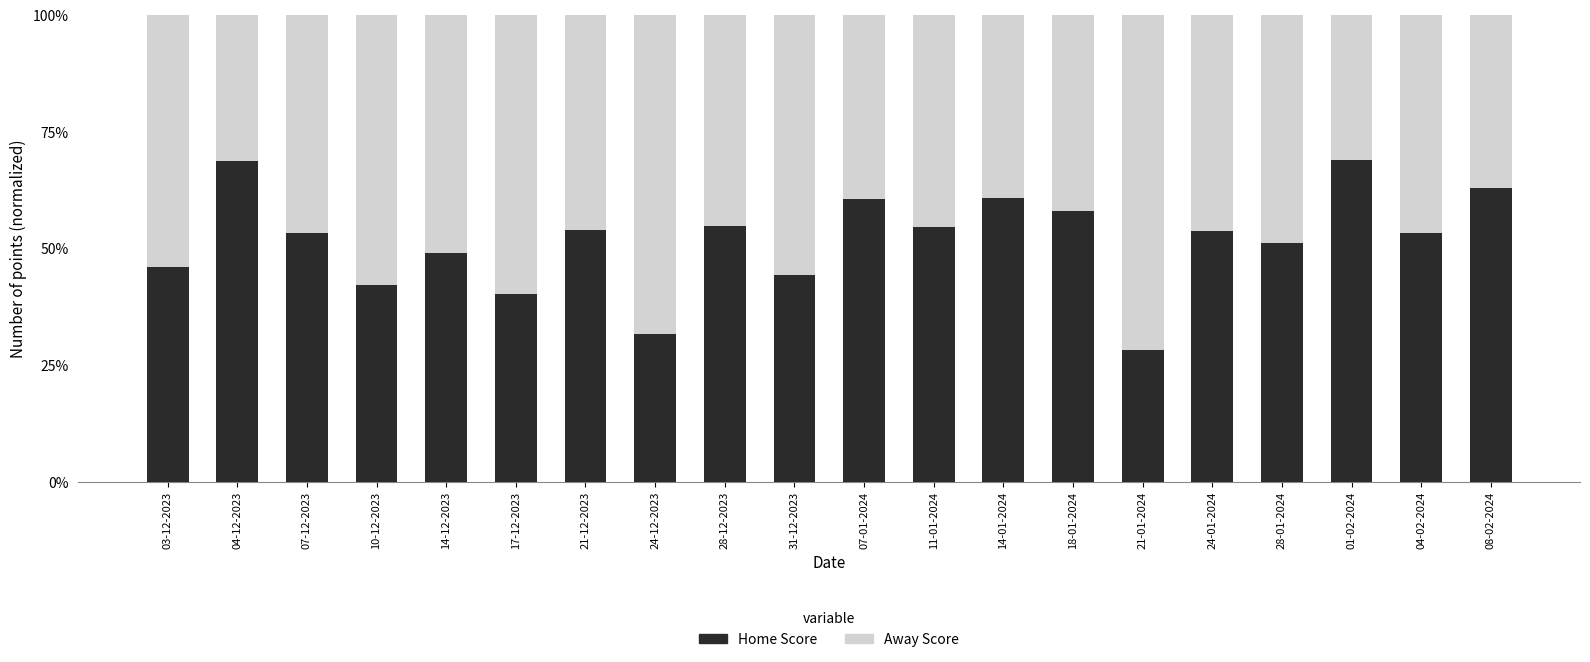

What is the minimum value for Home Score?

28.3